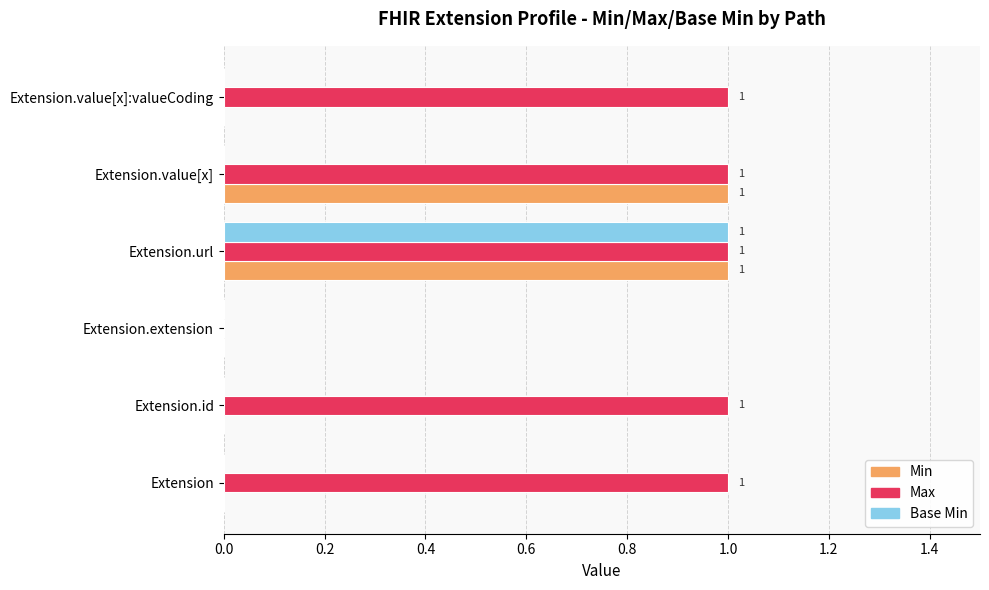

Between Extension.url and Extension.value[x], which series saw the biggest shift?

Base Min